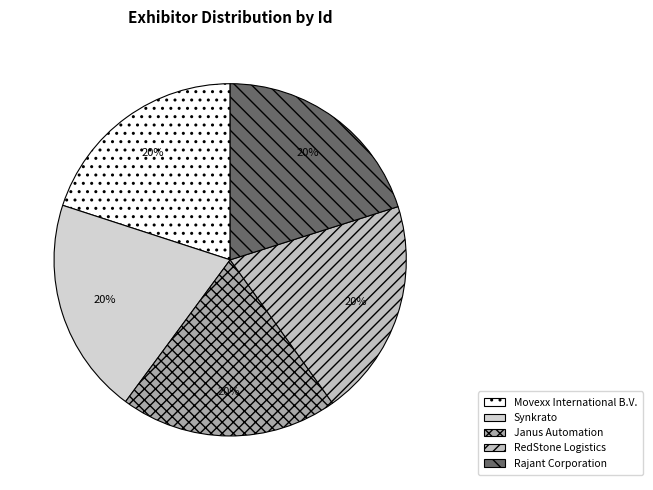

How much of the chart is everything except Movexx International B.V.?

80.0%